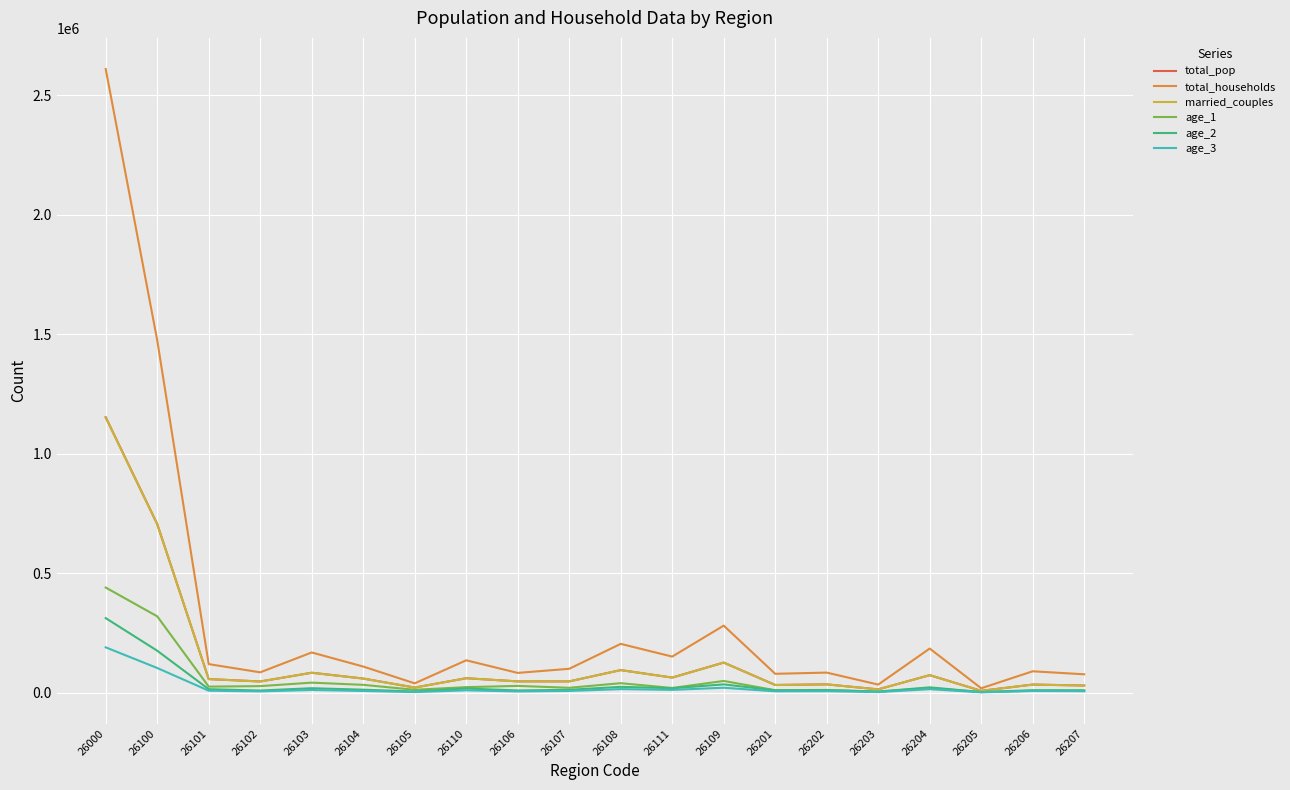

What is the greatest value displayed?

2610353